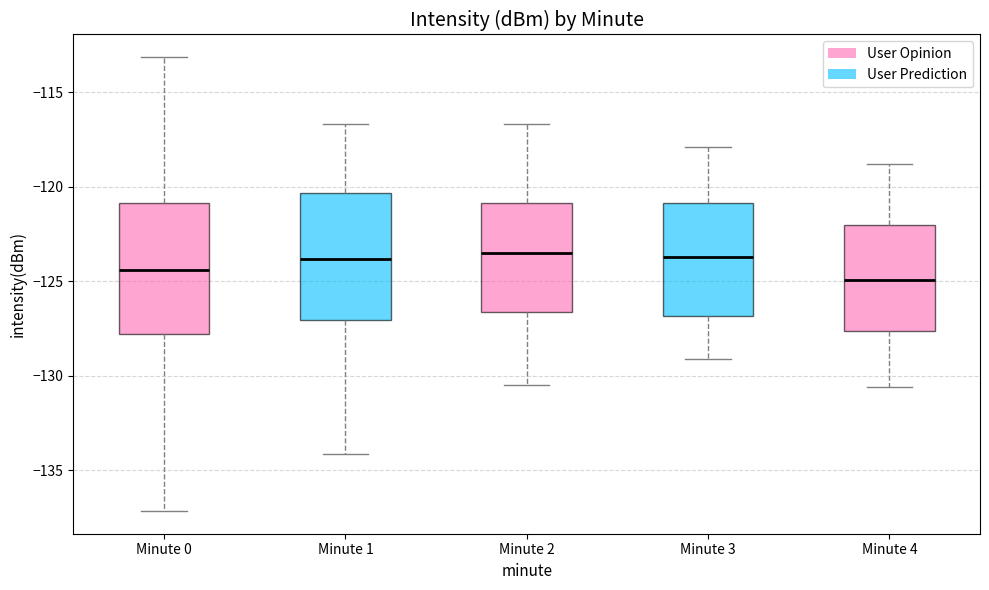

Reading left to right, read every box against the y-axis: the position of its median line, the range the box covers, and the ends of its whiskers. The values are not printed on the chart, so give them approximately, as read against the axis.

Minute 0: median -124.5, box -128.0 to -121.0, whiskers -137.0 to -113.0
Minute 1: median -124.0, box -127.0 to -120.5, whiskers -134.0 to -116.5
Minute 2: median -123.5, box -126.5 to -121.0, whiskers -130.5 to -116.5
Minute 3: median -123.5, box -127.0 to -121.0, whiskers -129.0 to -118.0
Minute 4: median -125.0, box -127.5 to -122.0, whiskers -130.5 to -119.0